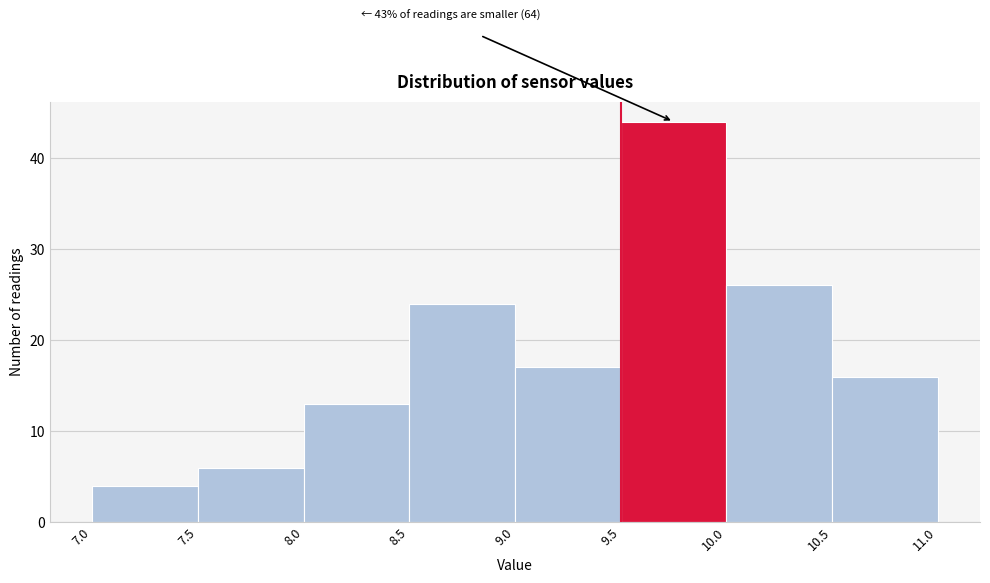

Which range on the x-axis has the tallest bar?

9.5 to 10.0